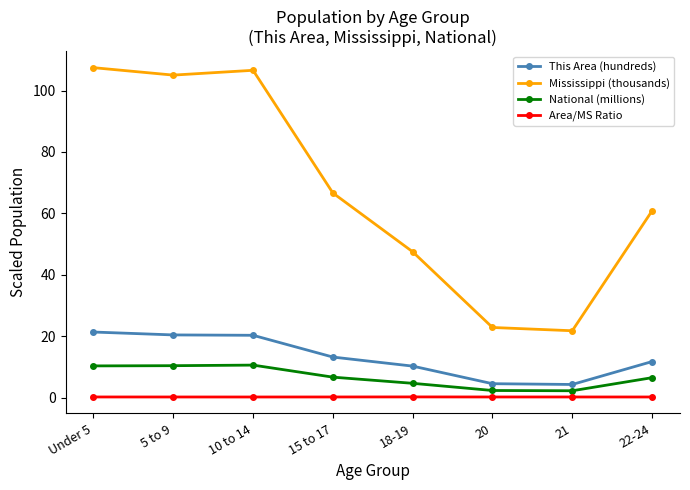

What is the value of the This Area (hundreds) point at the 4th from the left?

13.2